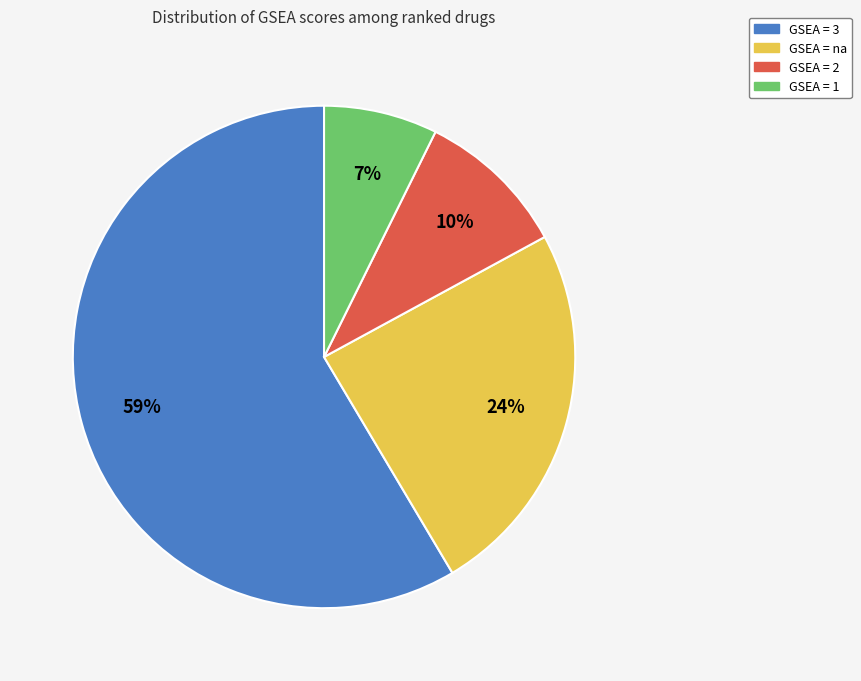

To the nearest percent, what is the average slice percentage?

25%